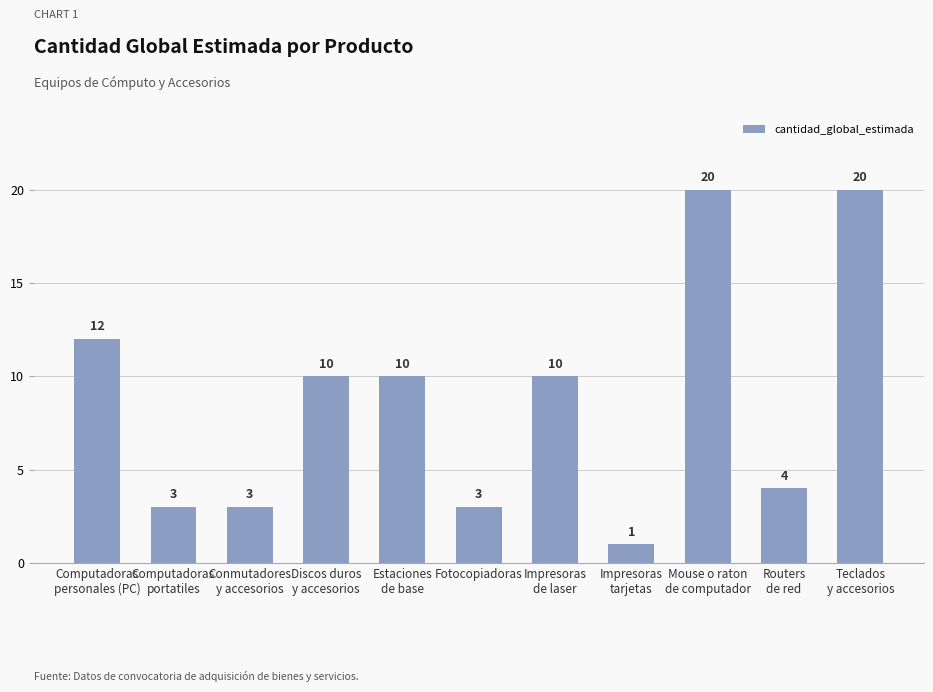

The value at Computadoras
personales (PC) is 8. True or false?

False